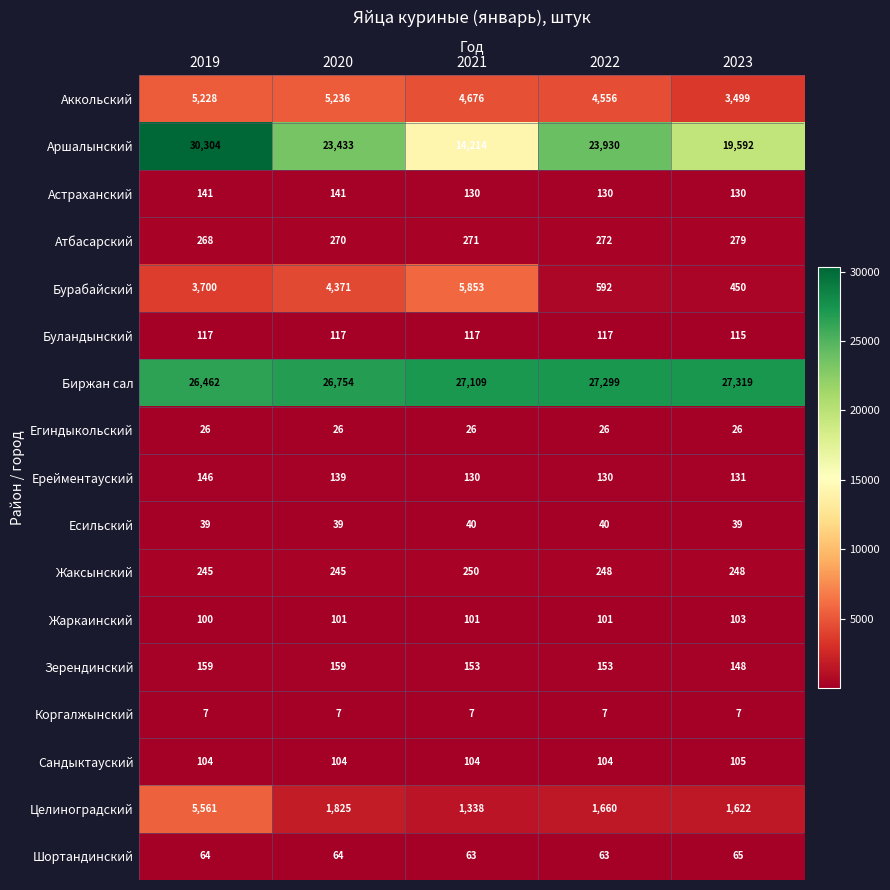

Is it true that Зерендинский equals 216 at 2022?

False